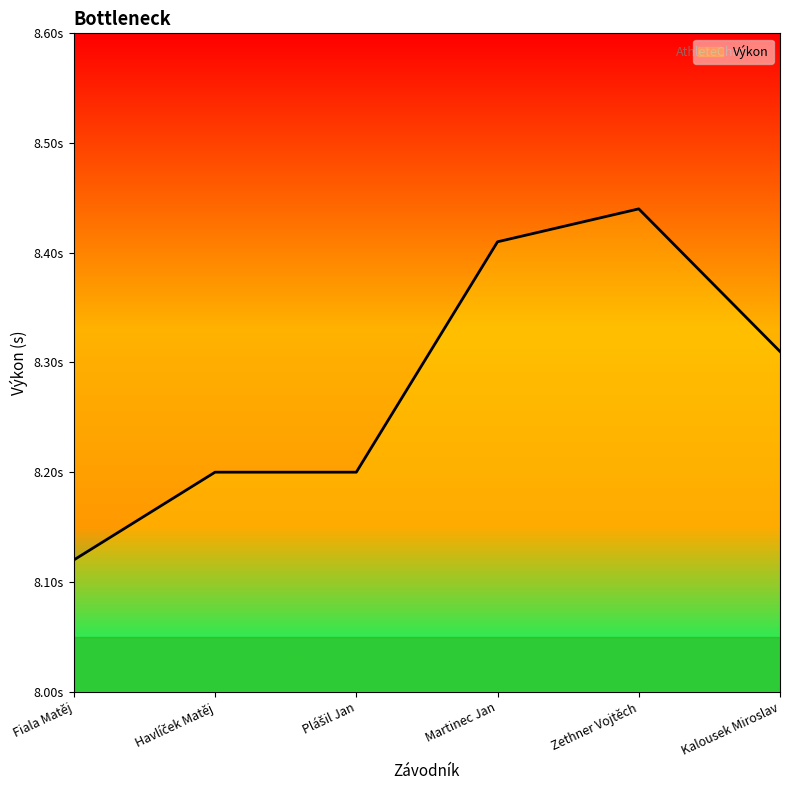

What is the difference between the maximum and minimum values?

0.3